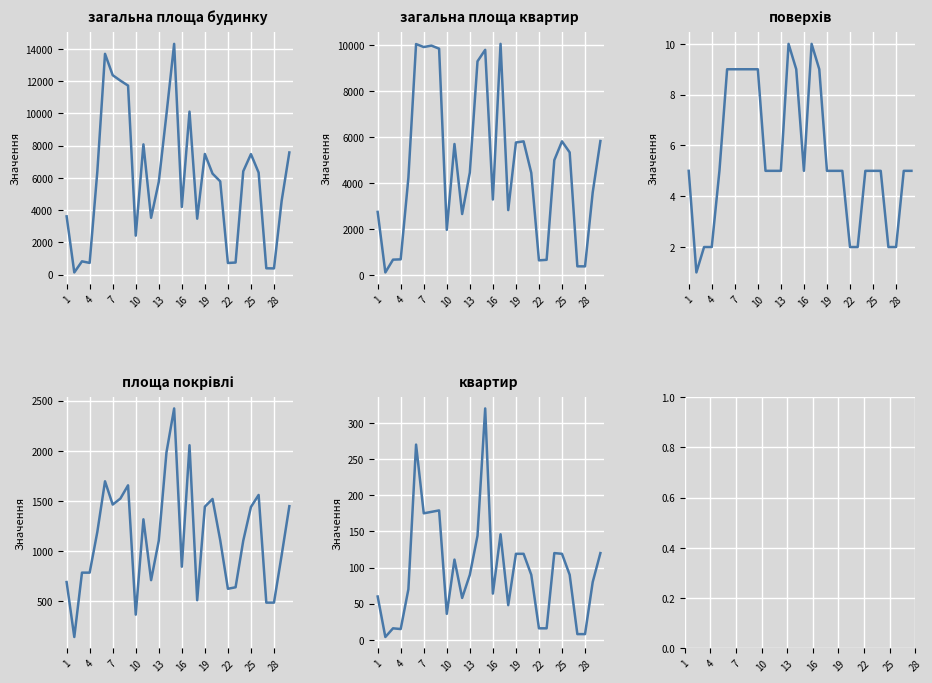

What is the label of the 15th point from the right?

16